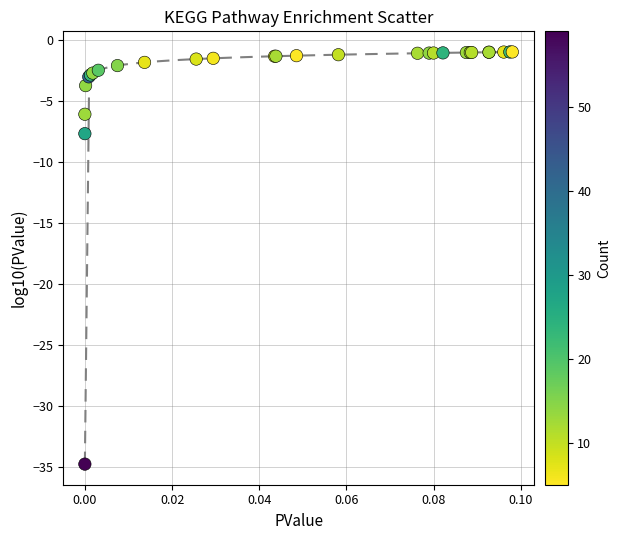

What Y value in the scatter plot is closest to -17?

-7.7